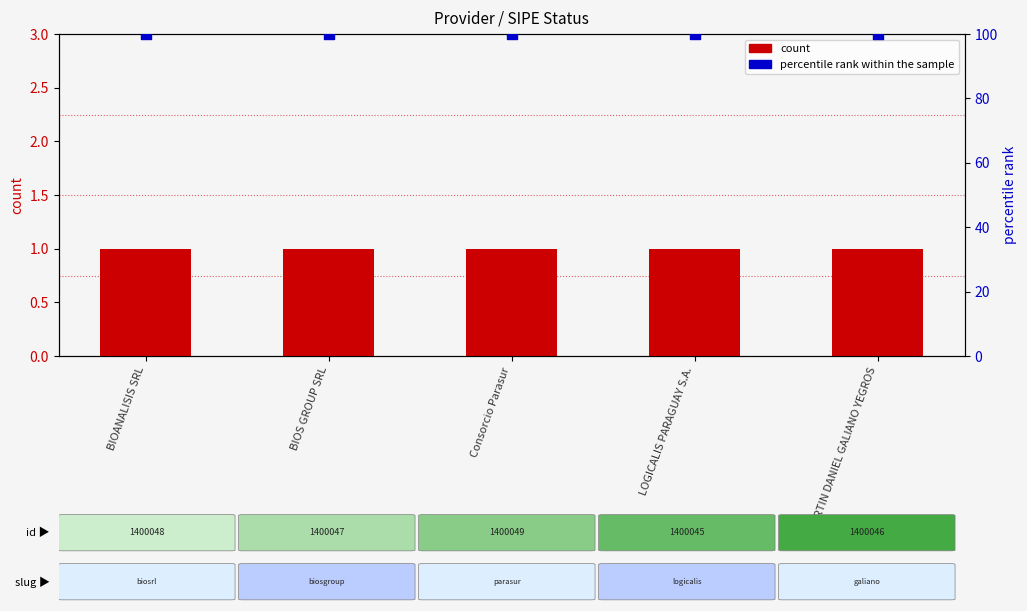

What are all the series names shown in the legend?

count, percentile rank within the sample